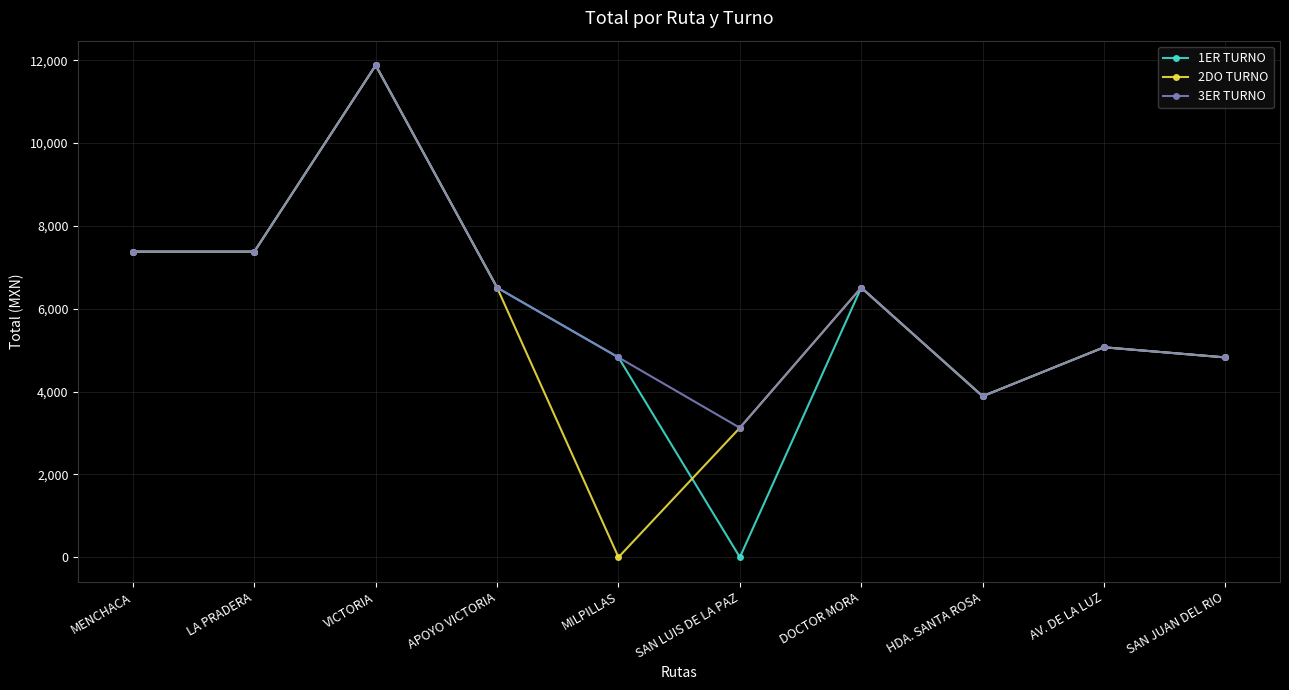

Where is the first local maximum for 2DO TURNO?

VICTORIA